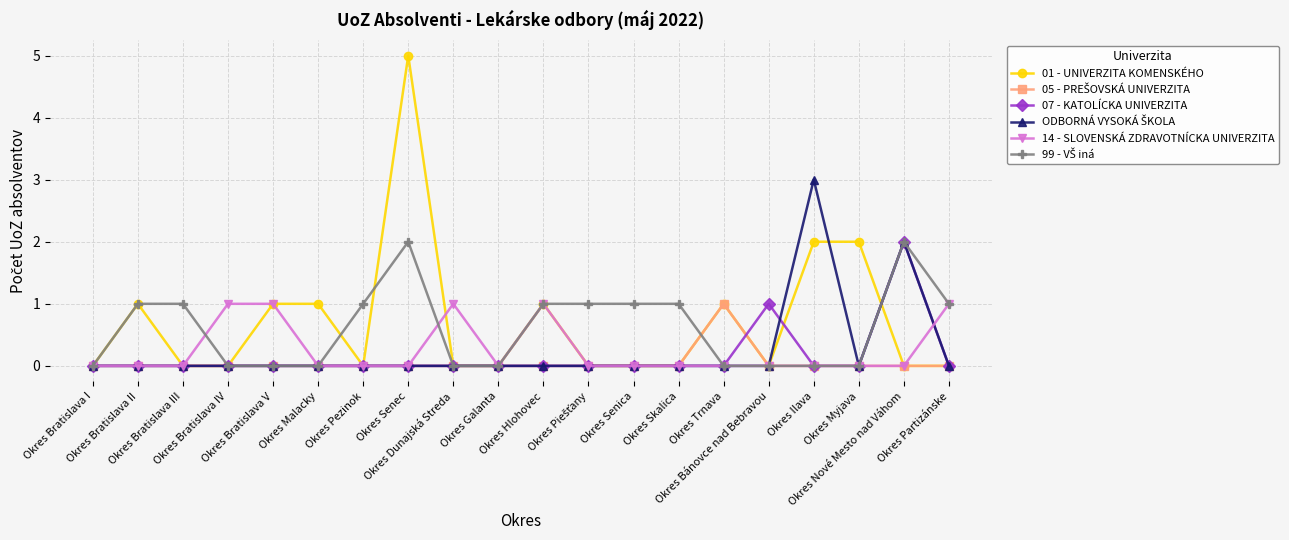

Which series has the largest range (max minus min)?

01 - UNIVERZITA KOMENSKÉHO